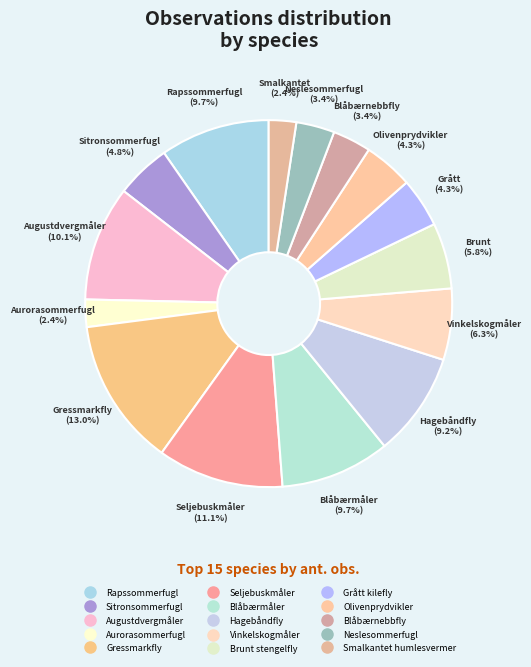

Count the number of slices in the pie.

15